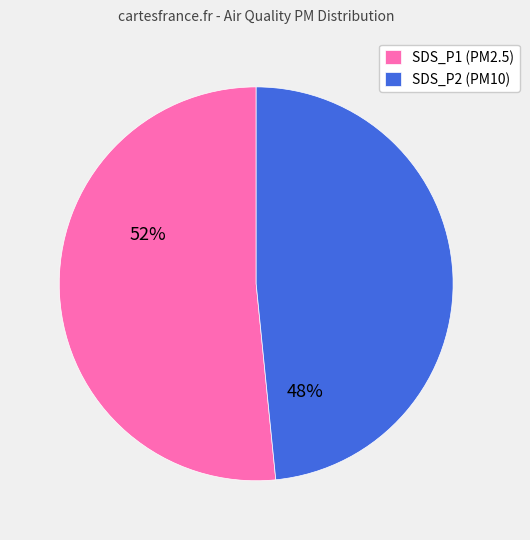

Between SDS_P2 (PM10) and SDS_P1 (PM2.5), which is larger?

SDS_P1 (PM2.5)